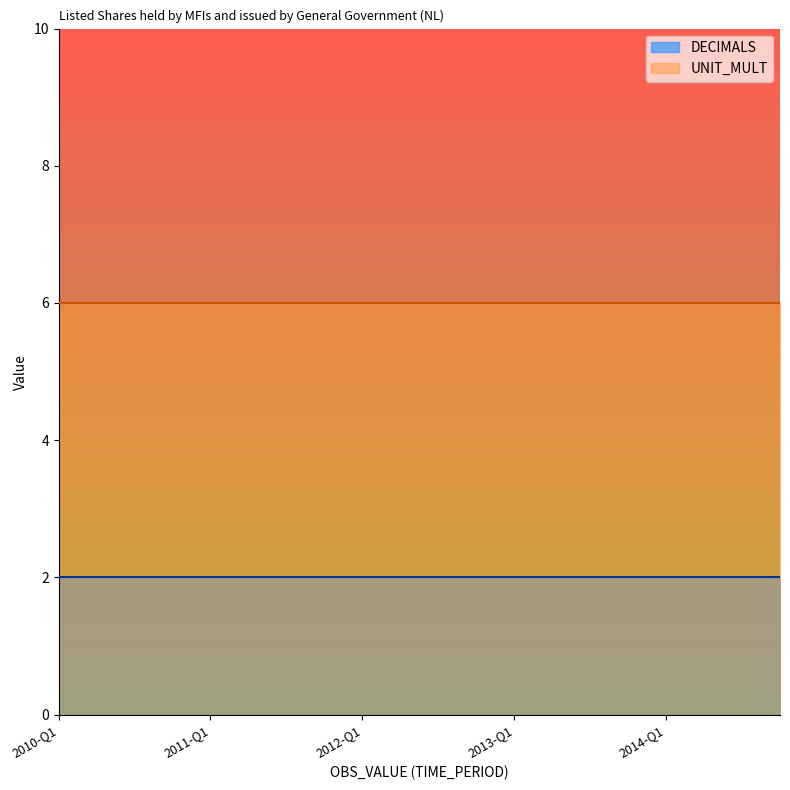

What is the difference between the highest and lowest values at 2012-Q3?

4